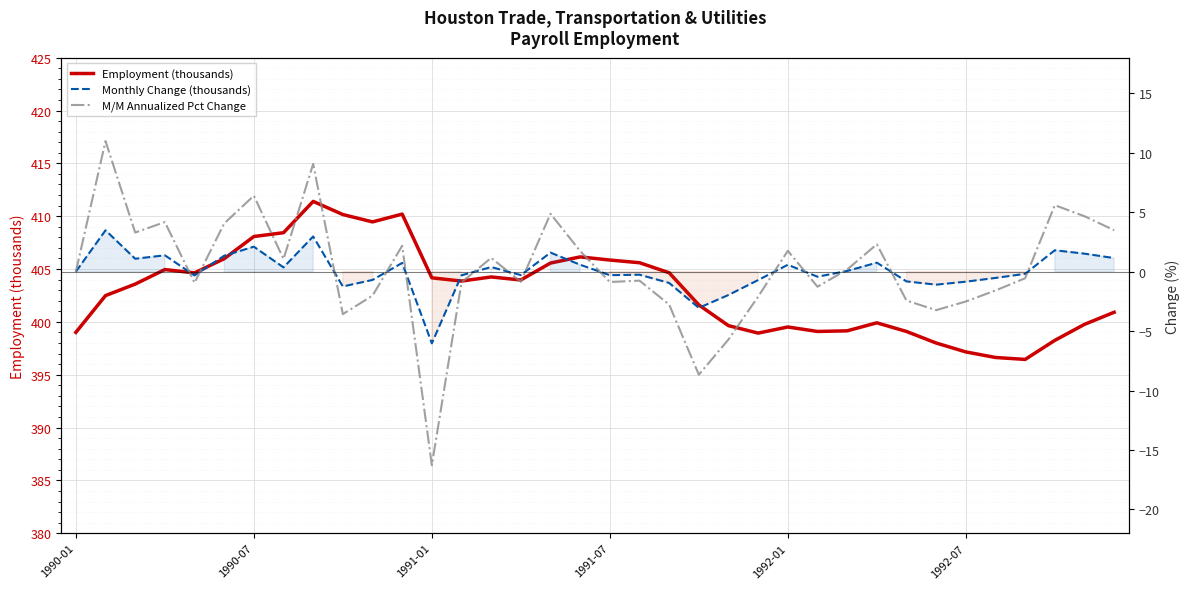

What is the minimum value for M/M Annualized Pct Change?

-16.3